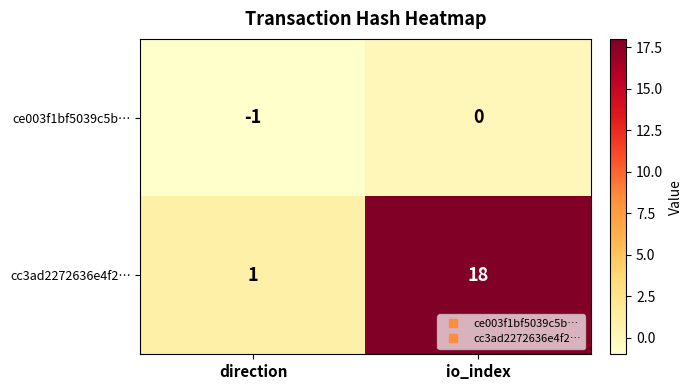

What is the total value across all series at io_index?

18